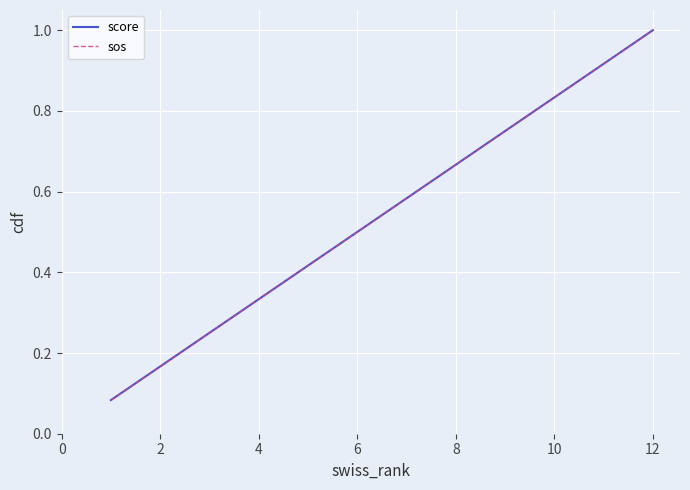

Does the chart display data point markers on the line(s)?

No